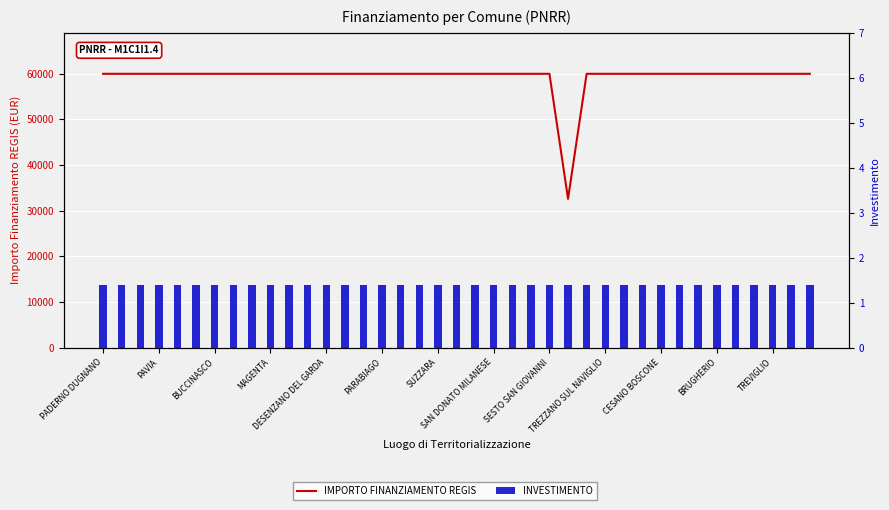

What is the total value across all series at 37?

59967.4